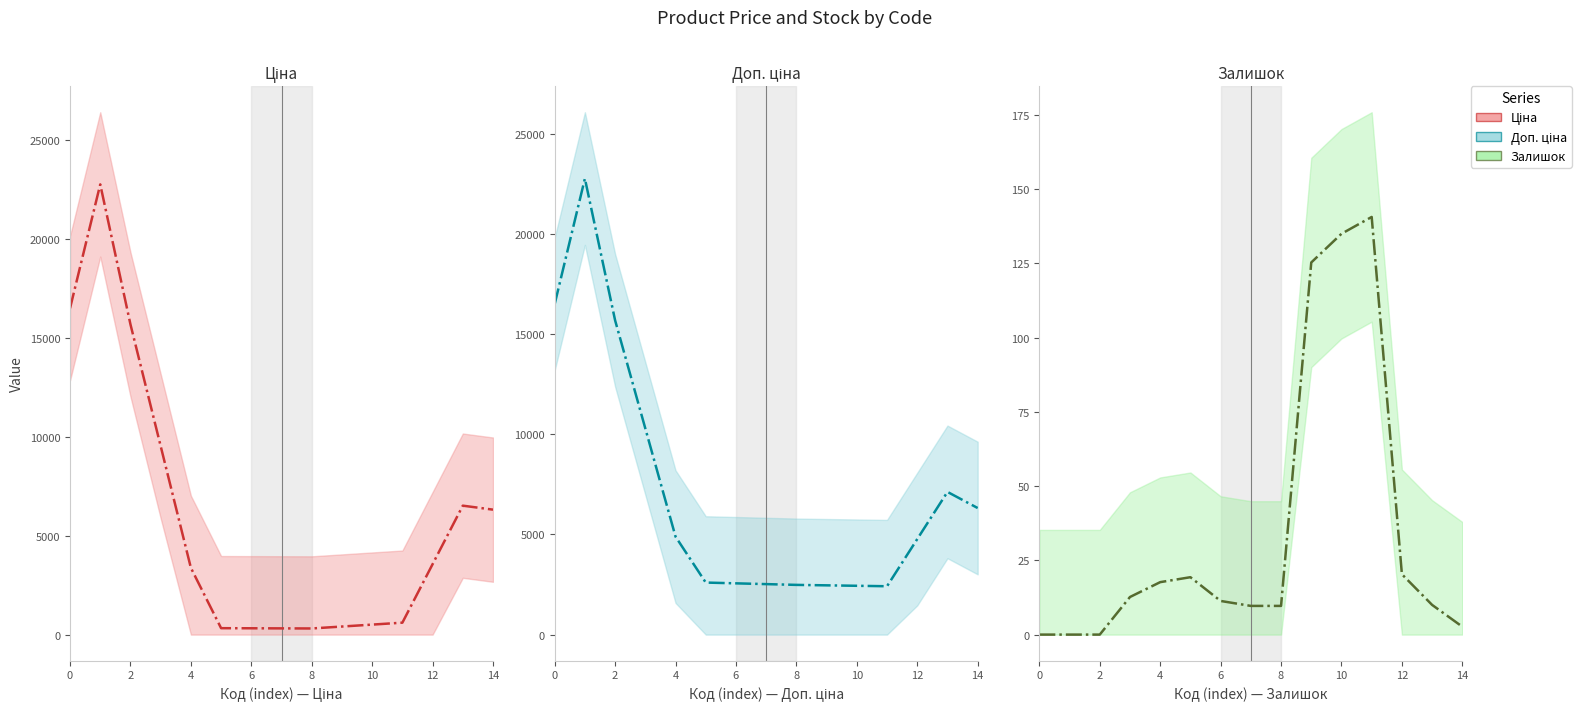

What is the total value across all series at 13?

13656.3